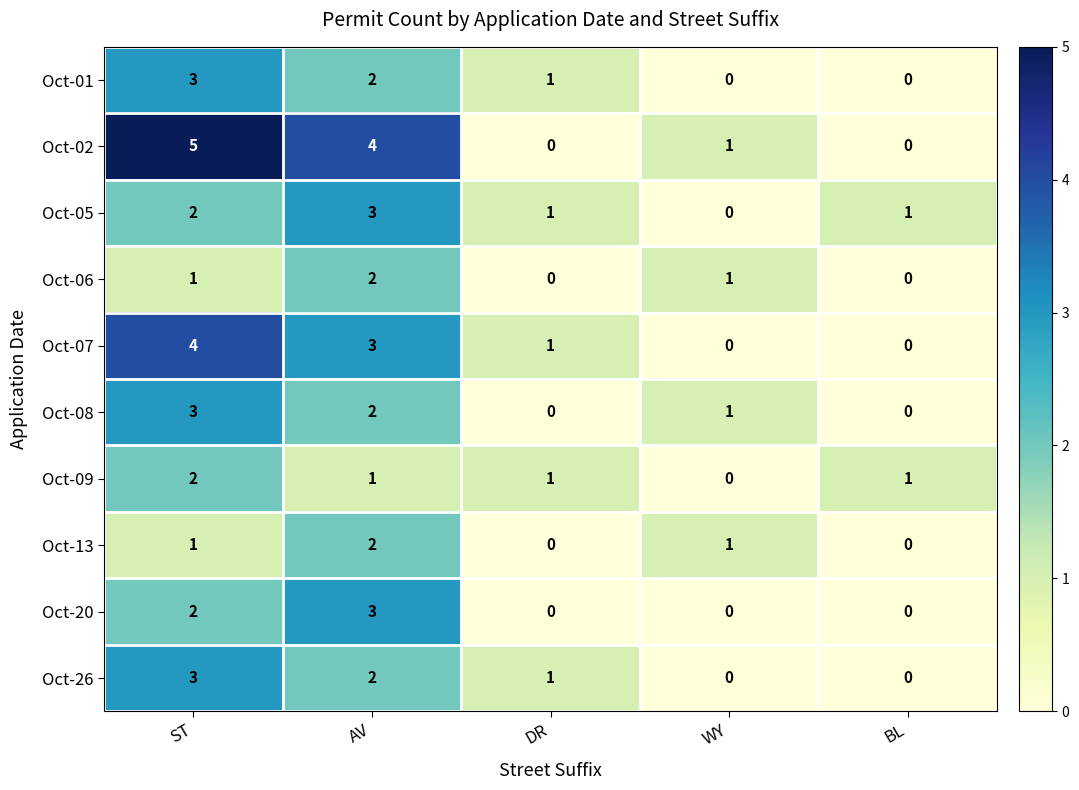

Count the number of data series in this chart.

10